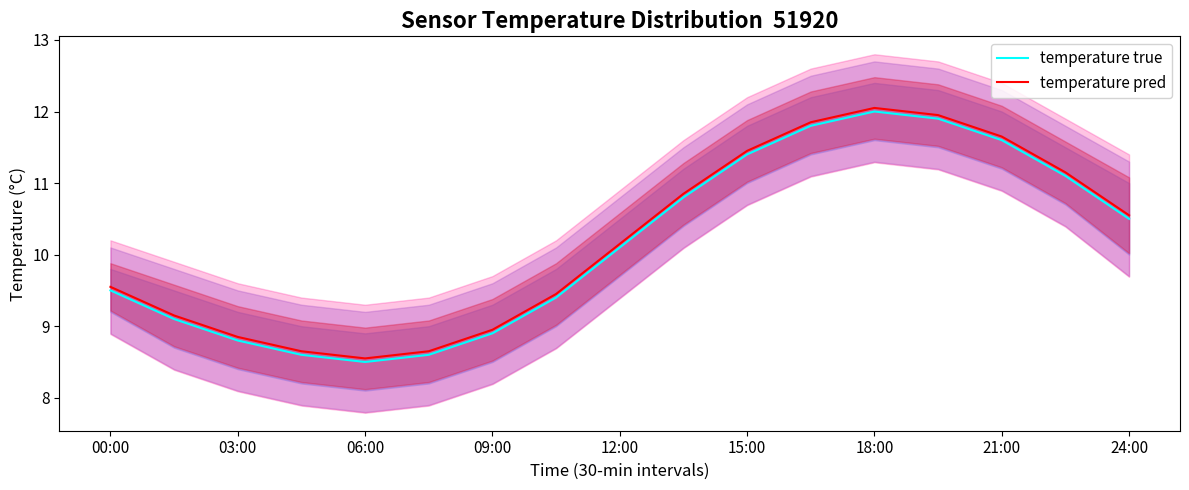

Where is the first local maximum for temperature true?

18:00